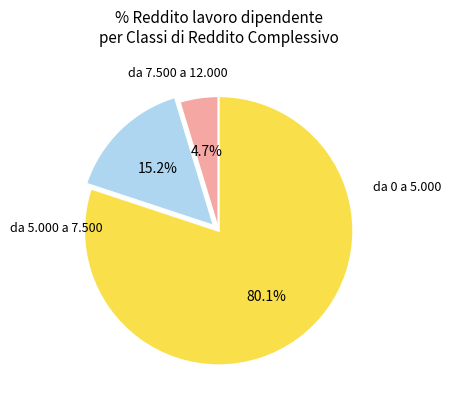

To the nearest percent, what is the difference between the largest and smallest slice percentages?

75%